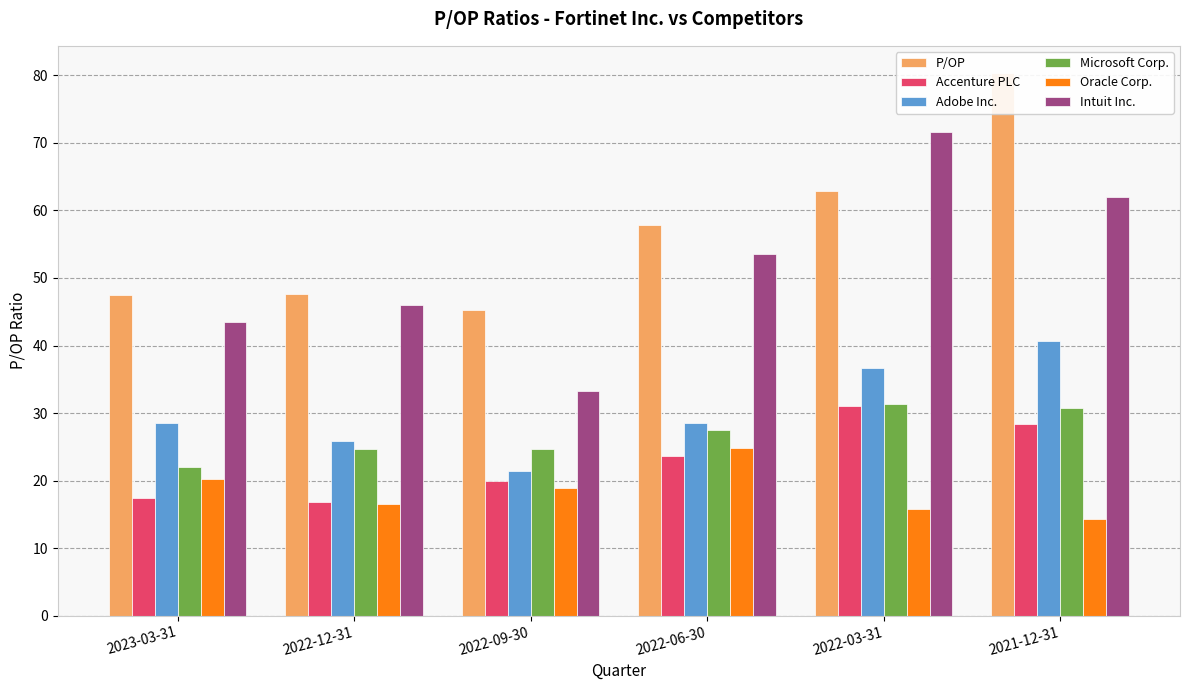

What is the label of the 2nd bar from the left?

2022-12-31